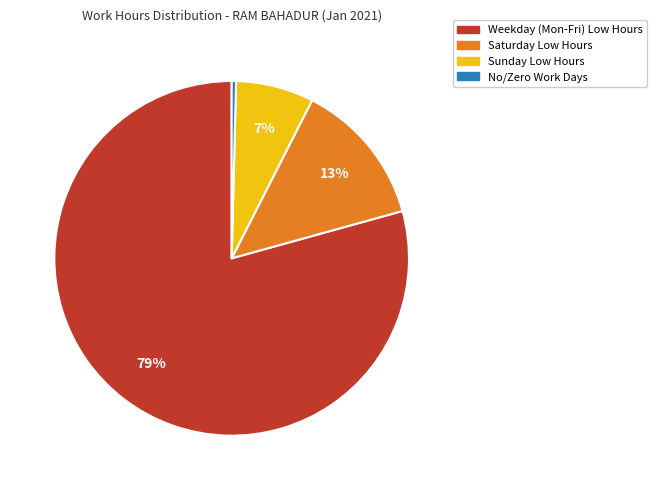

Is there a majority slice in this chart?

Yes